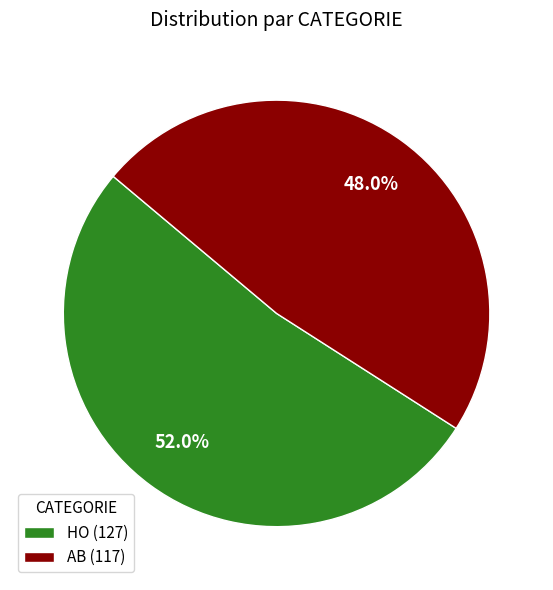

Combined, do AB and HO account for over 50%?

Yes